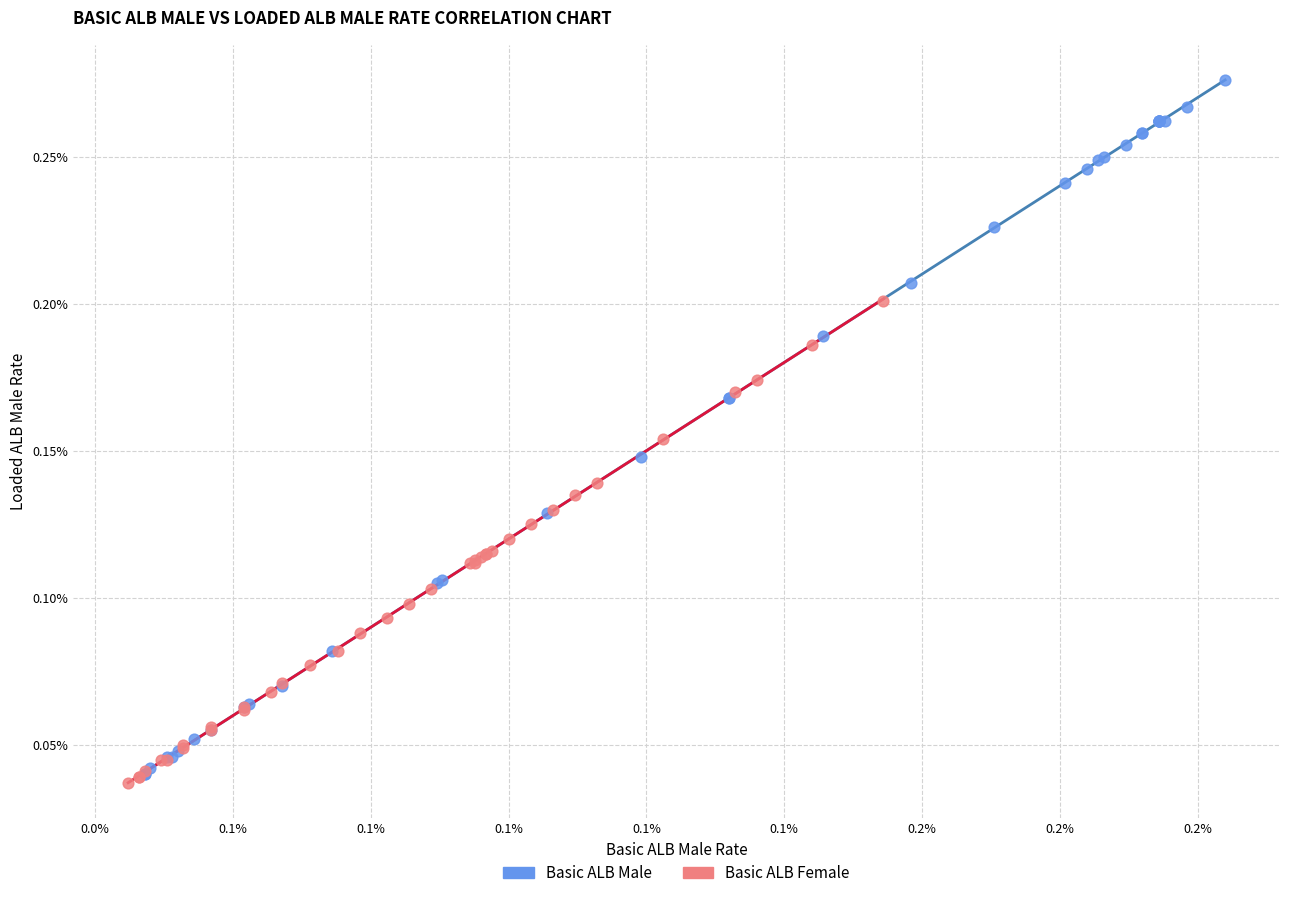

What are all the series names shown in the legend?

Basic ALB Male, Basic ALB Female